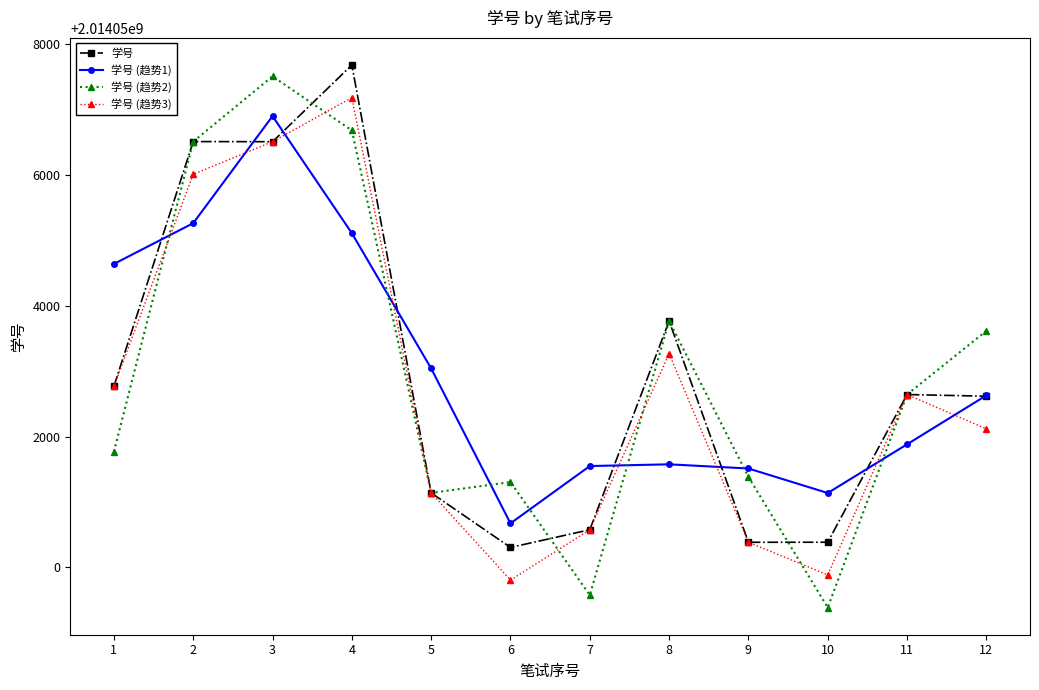

What is the difference between the maximum and second lowest values in the 学号 (趋势3) series?

7299.0